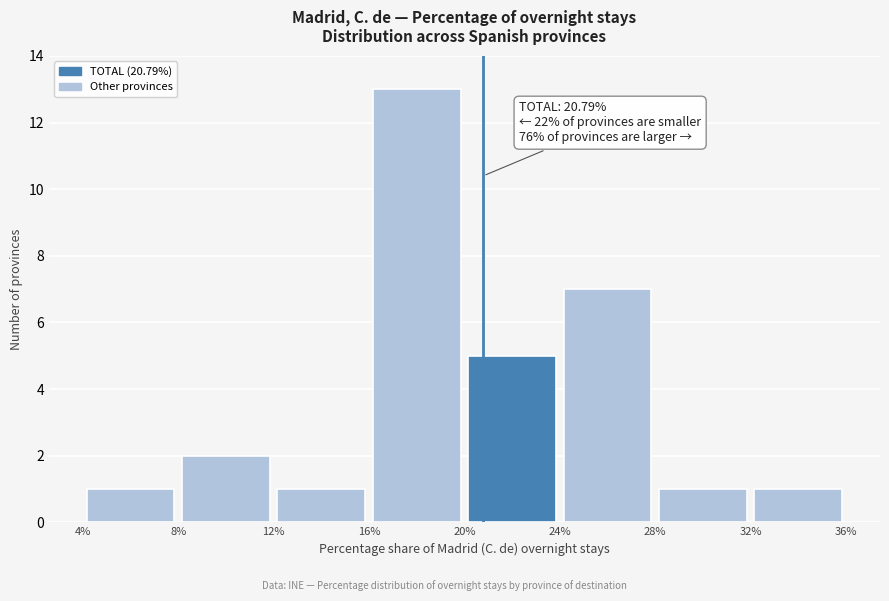

Which range on the x-axis has the tallest bar?

16% to 20%